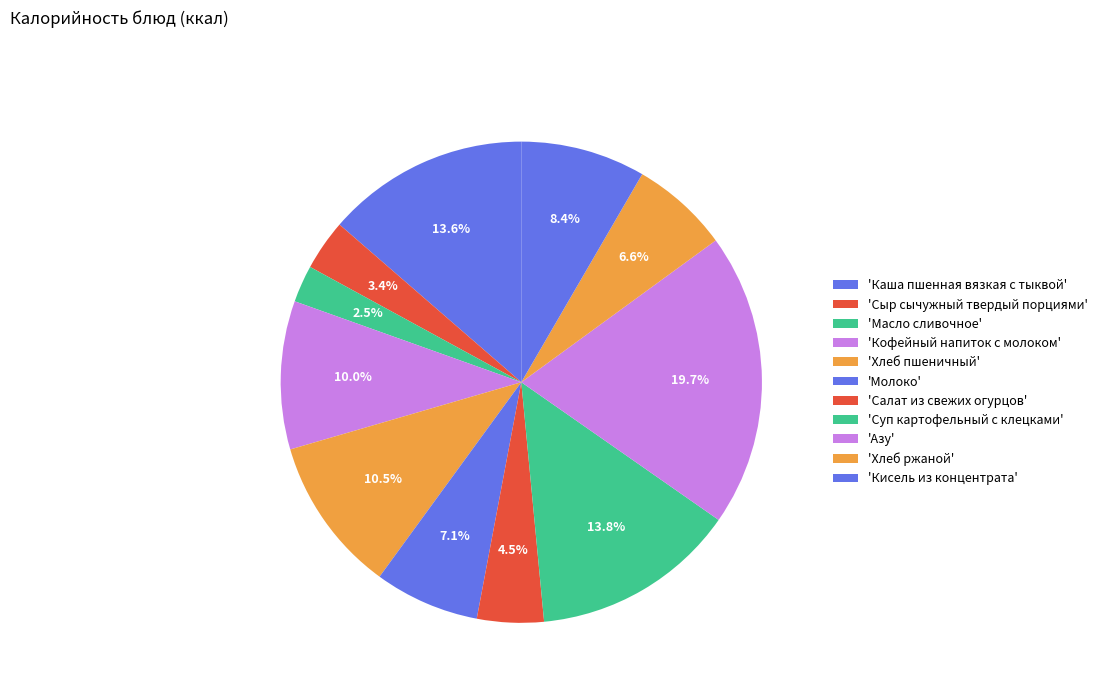

How many segments does this pie chart have?

11